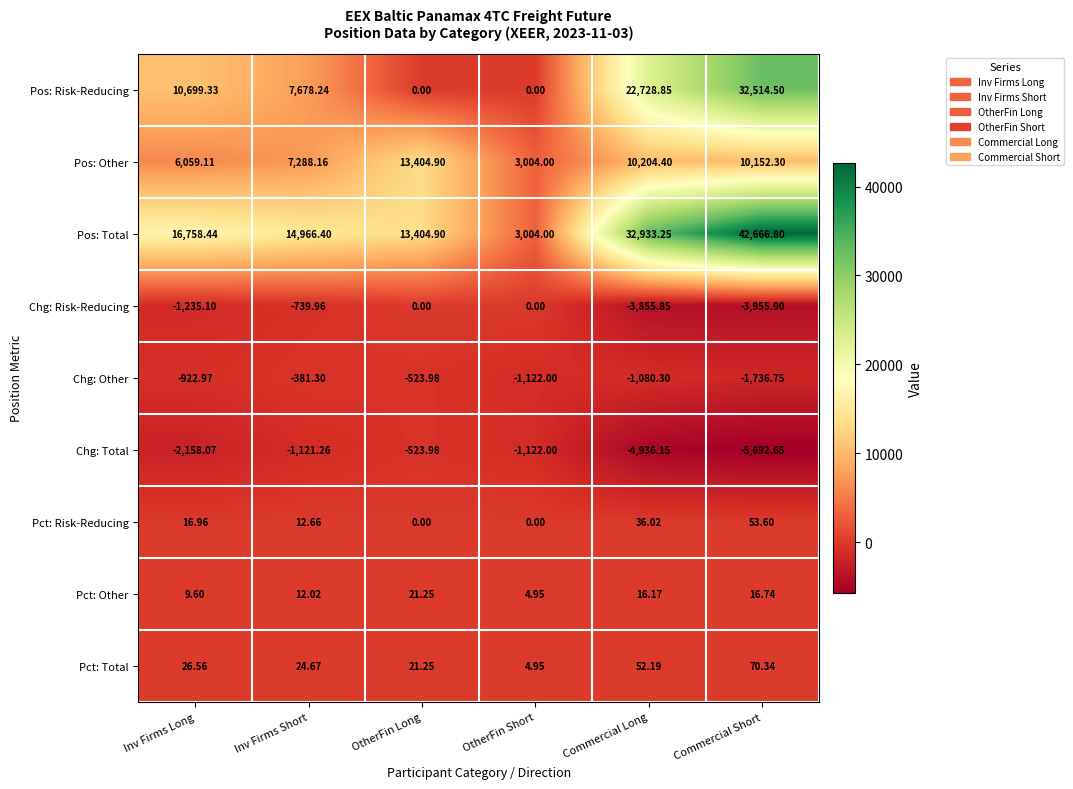

Count the number of categories in the chart.

6